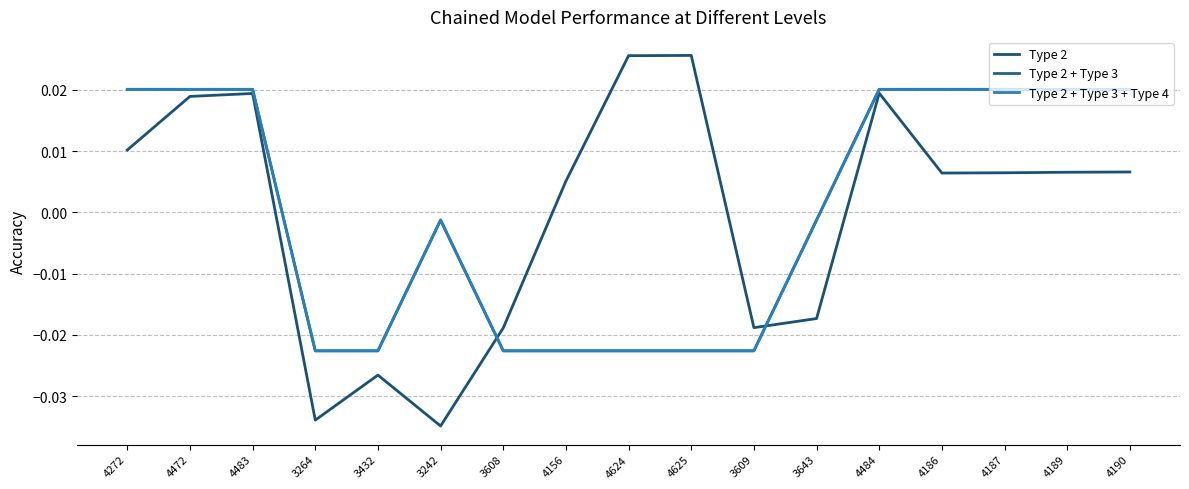

Which has a higher value, 3643 or 4472?

4472